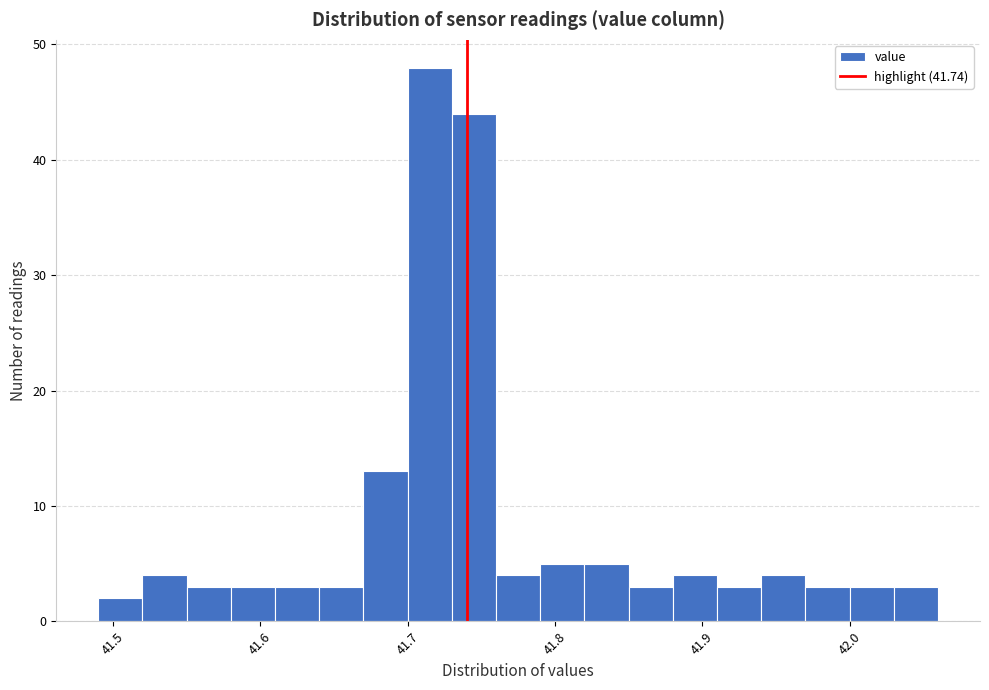

Around what value on the x-axis is the tallest bar? Give the approximate position of its centre, as read against the axis.

41.72